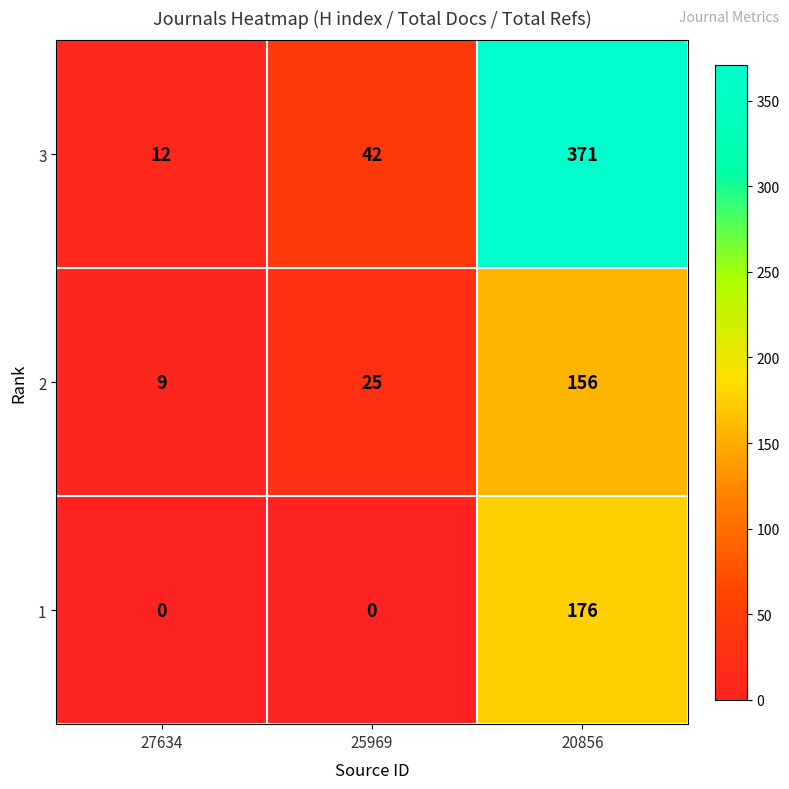

True or false: 3 has a value of 12 at 27634.

True